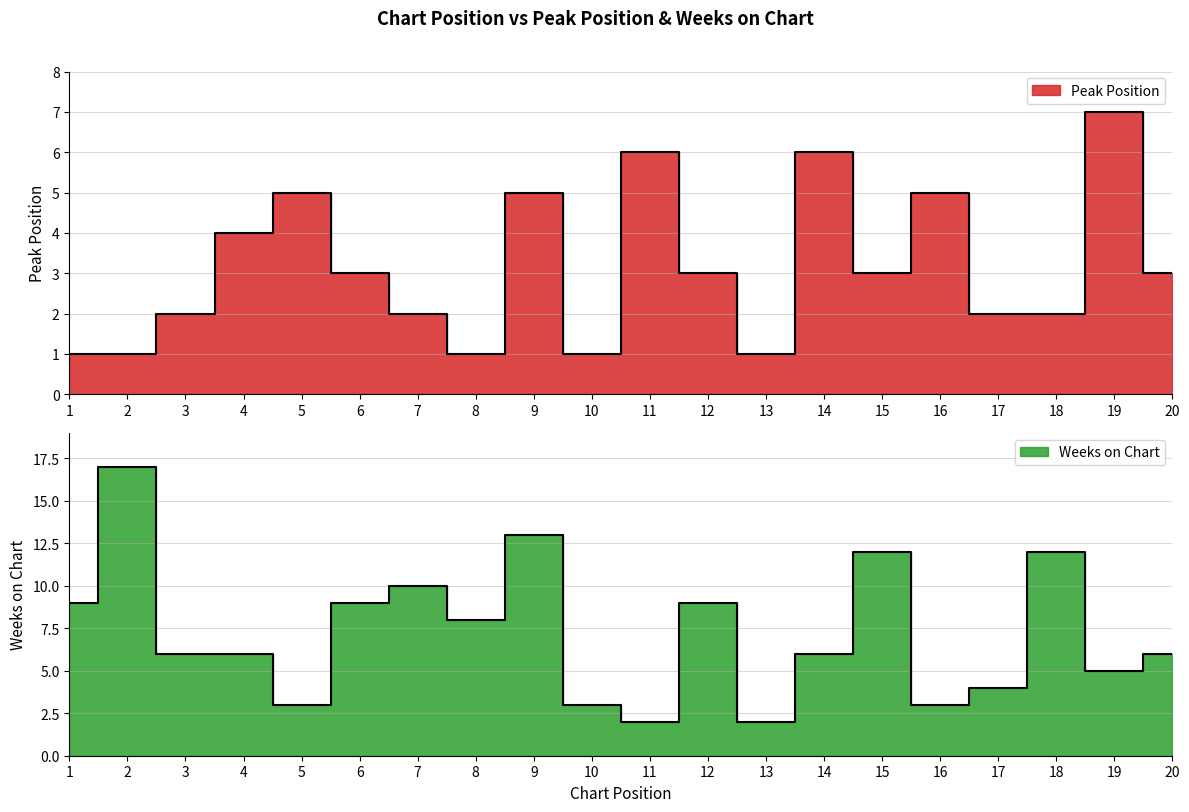

How many values in the Peak Position series exceed 3?

7